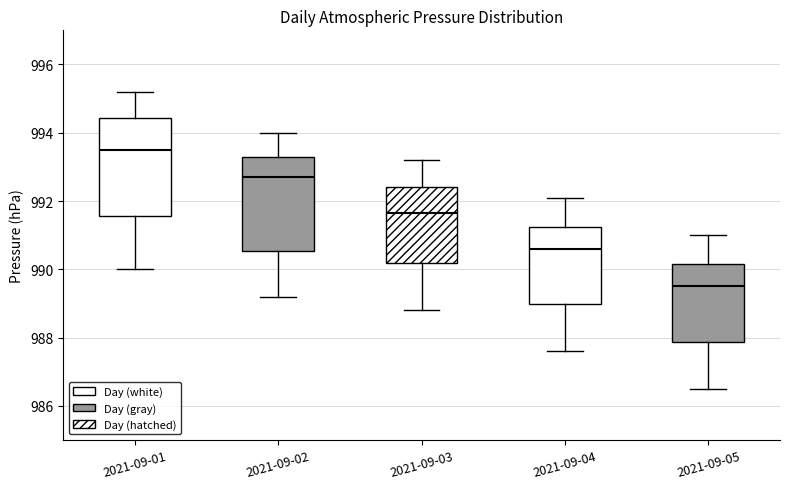

Reading left to right, read every box against the y-axis: the position of its median line, the range the box covers, and the ends of its whiskers. The values are not printed on the chart, so give them approximately, as read against the axis.

2021-09-01: median 993.6, box 991.6 to 994.4, whiskers 990.0 to 995.2
2021-09-02: median 992.8, box 990.6 to 993.4, whiskers 989.2 to 994.0
2021-09-03: median 991.6, box 990.2 to 992.4, whiskers 988.8 to 993.2
2021-09-04: median 990.6, box 989.0 to 991.2, whiskers 987.6 to 992.2
2021-09-05: median 989.6, box 987.8 to 990.2, whiskers 986.6 to 991.0